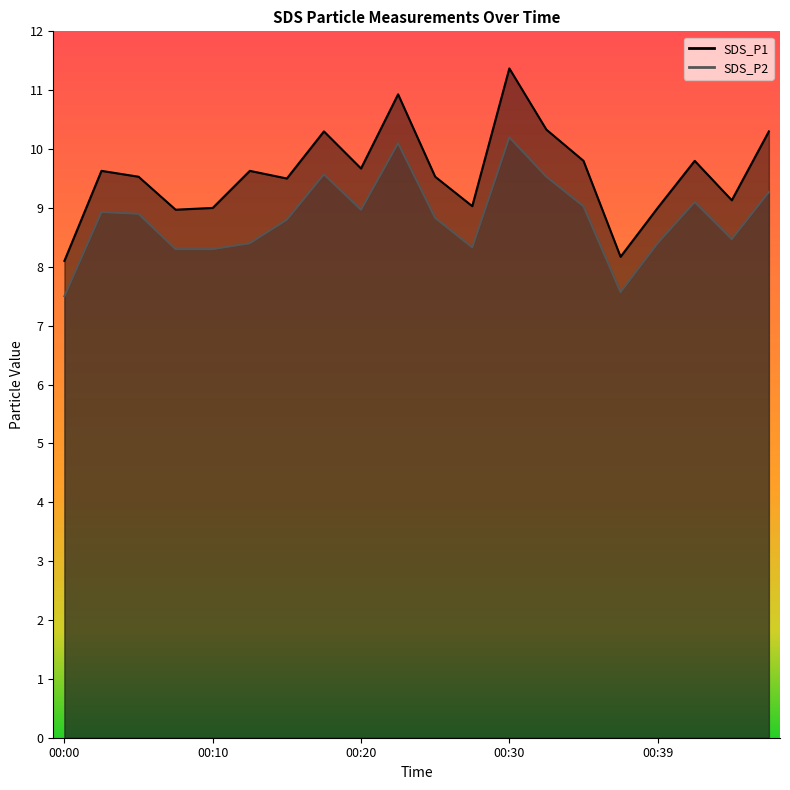

How many series are shown in this chart?

2